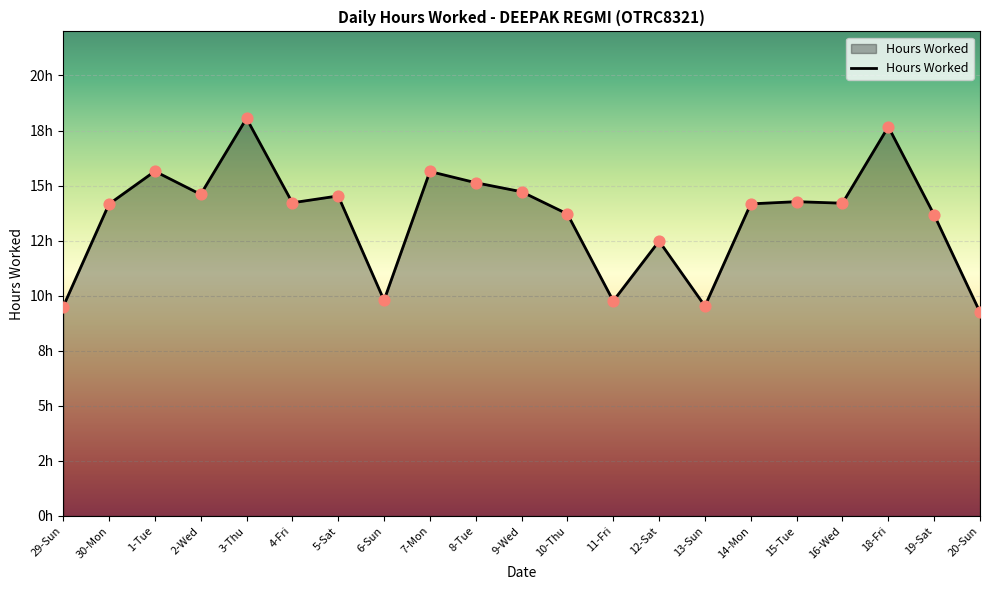

Which has a higher value, 18-Fri or 9-Wed?

18-Fri